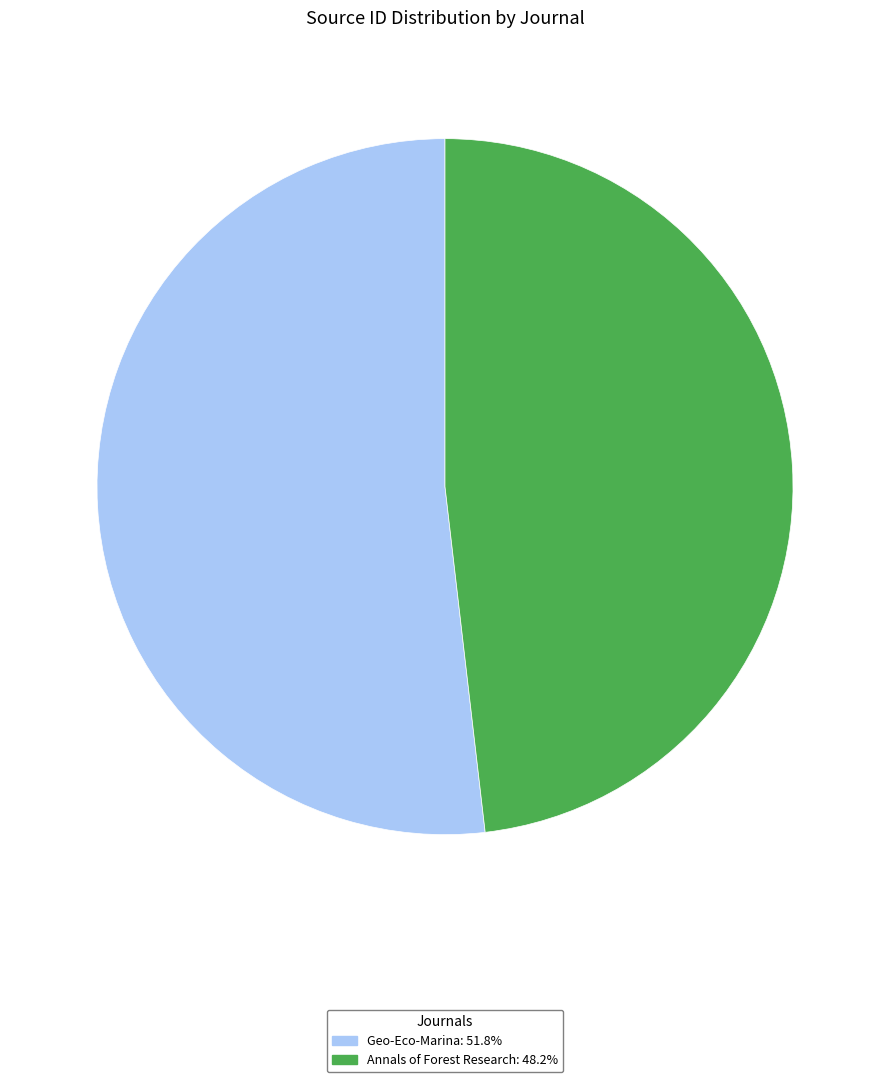

Is there any slice that represents more than half of the pie?

Yes